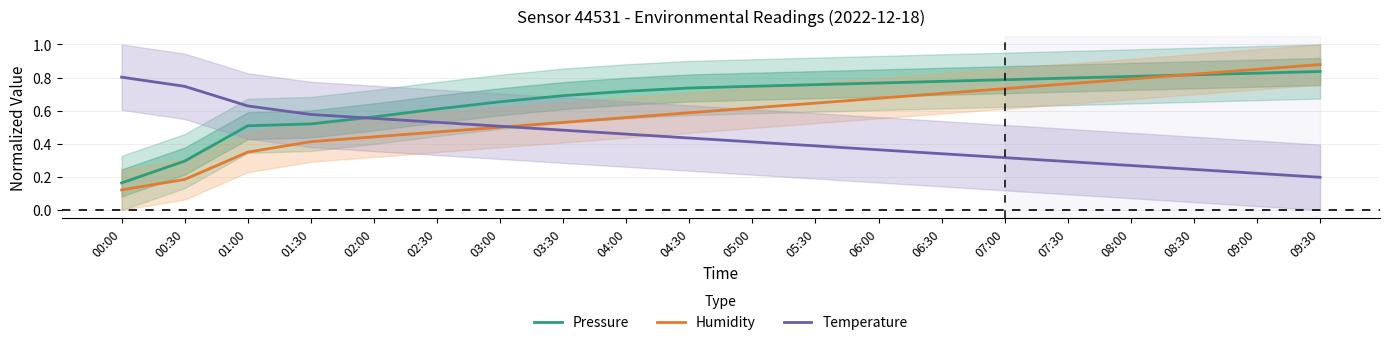

List the series in order of their peak value, lowest first.

Temperature, Pressure, Humidity